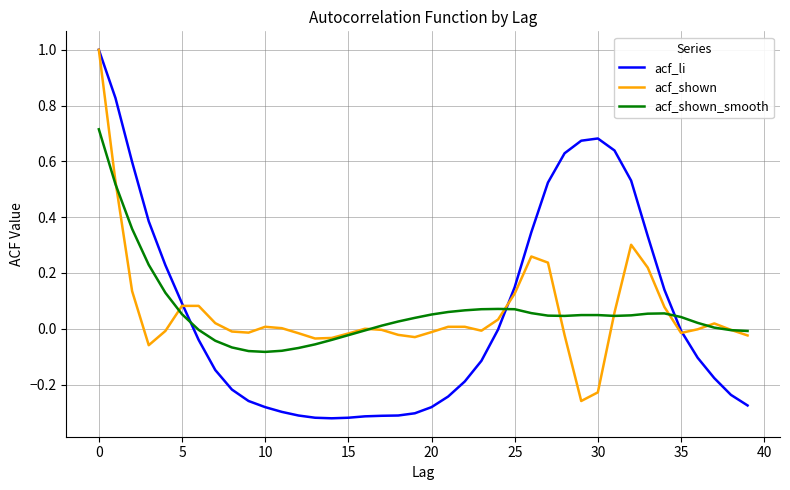

What is the highest value of the acf_li series?

1.0